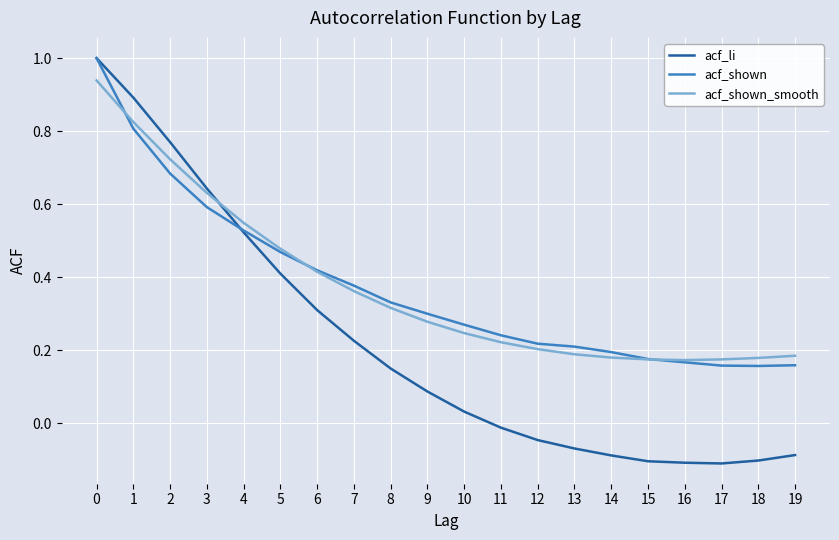

Is it true that acf_shown_smooth equals 0.1 at 14?

False